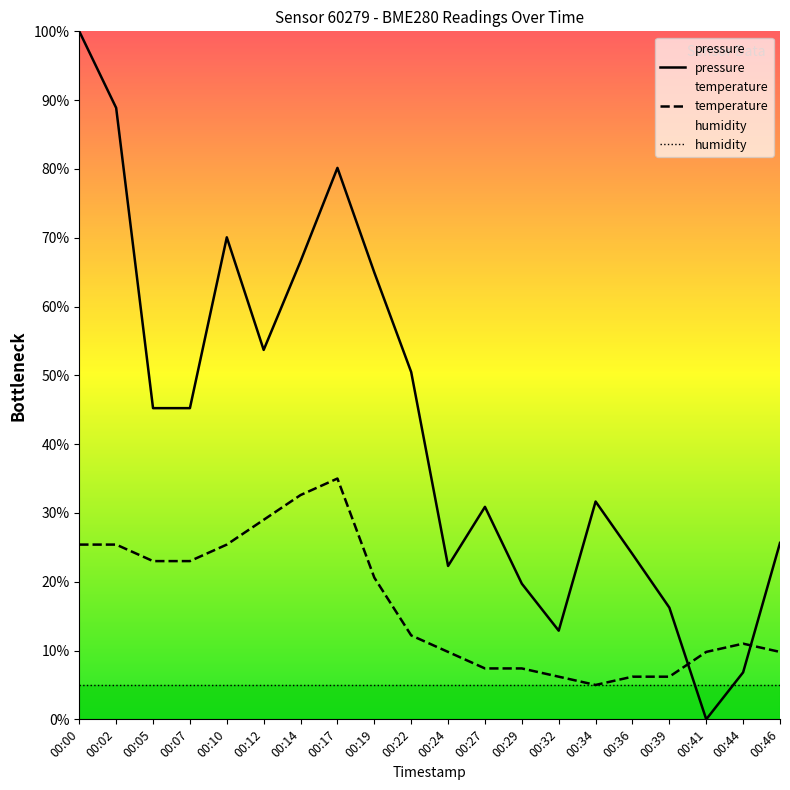

Rank the series by their maximum value, from highest to lowest.

pressure, temperature, humidity